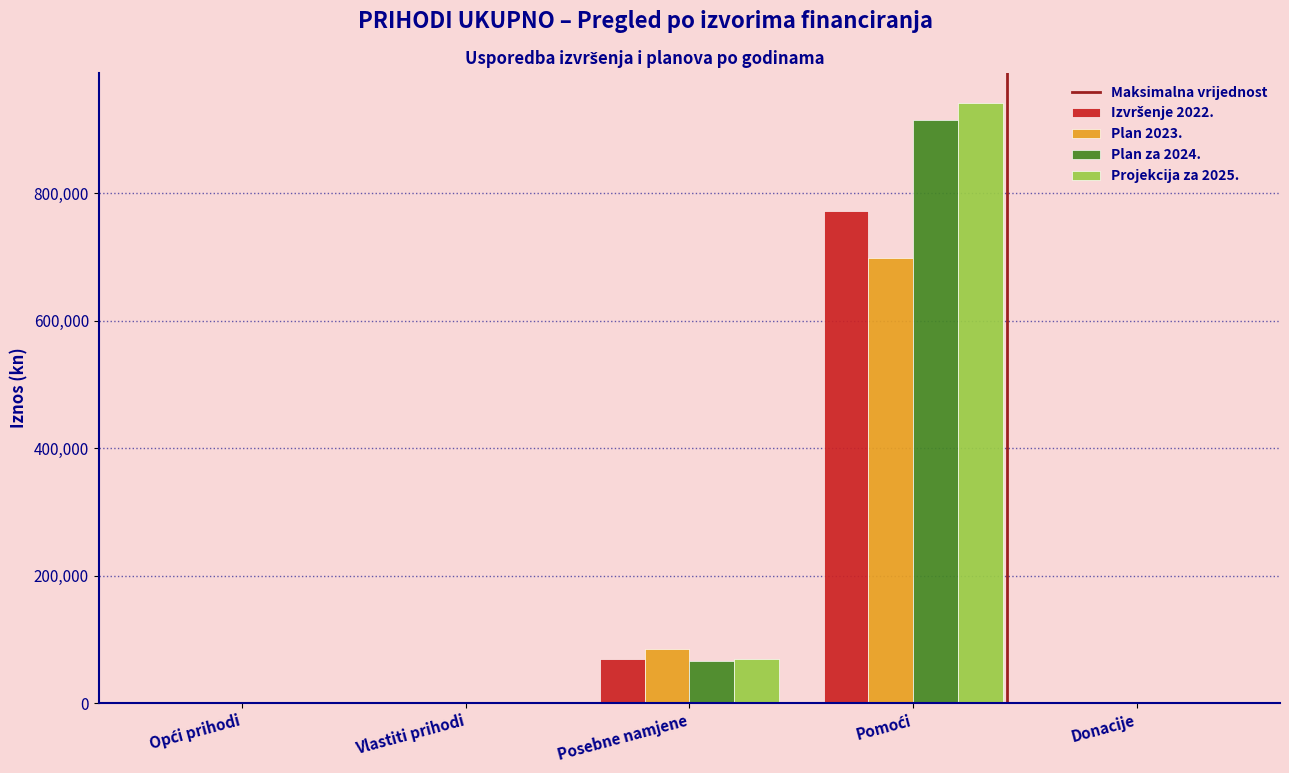

The Plan 2023. series shows 30721 at Posebne namjene. True or false?

False